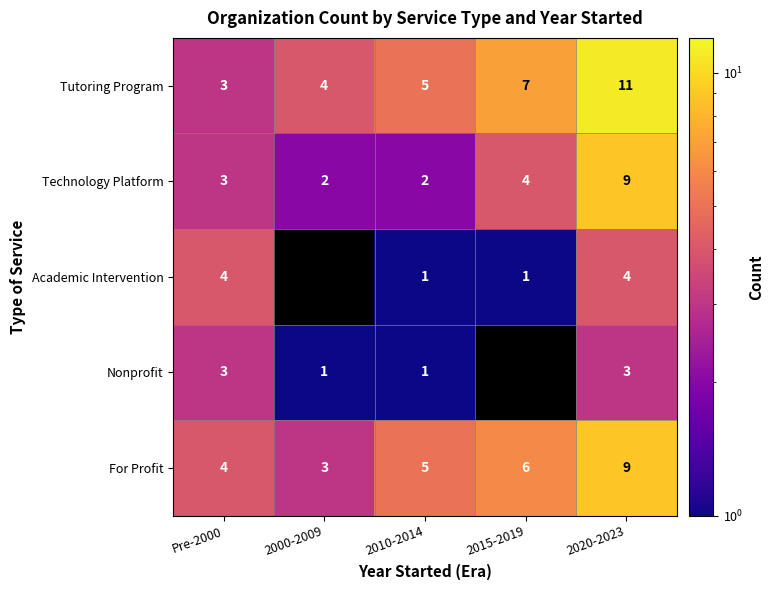

How many values in the Technology Platform series are below 3?

2